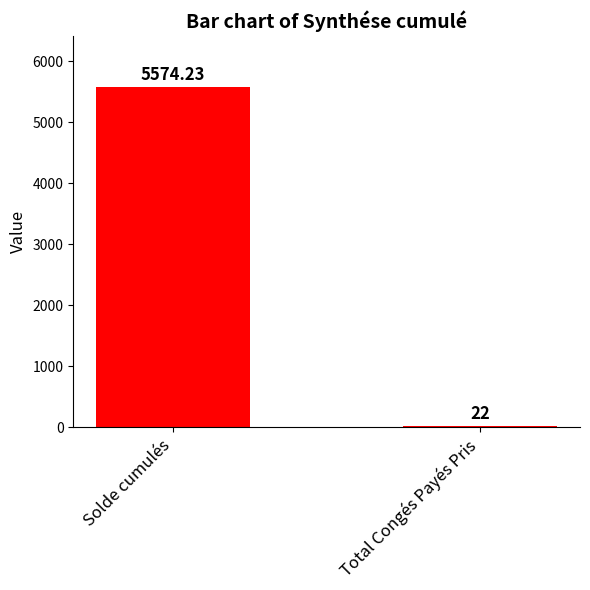

Does the chart contain stacked bars?

No